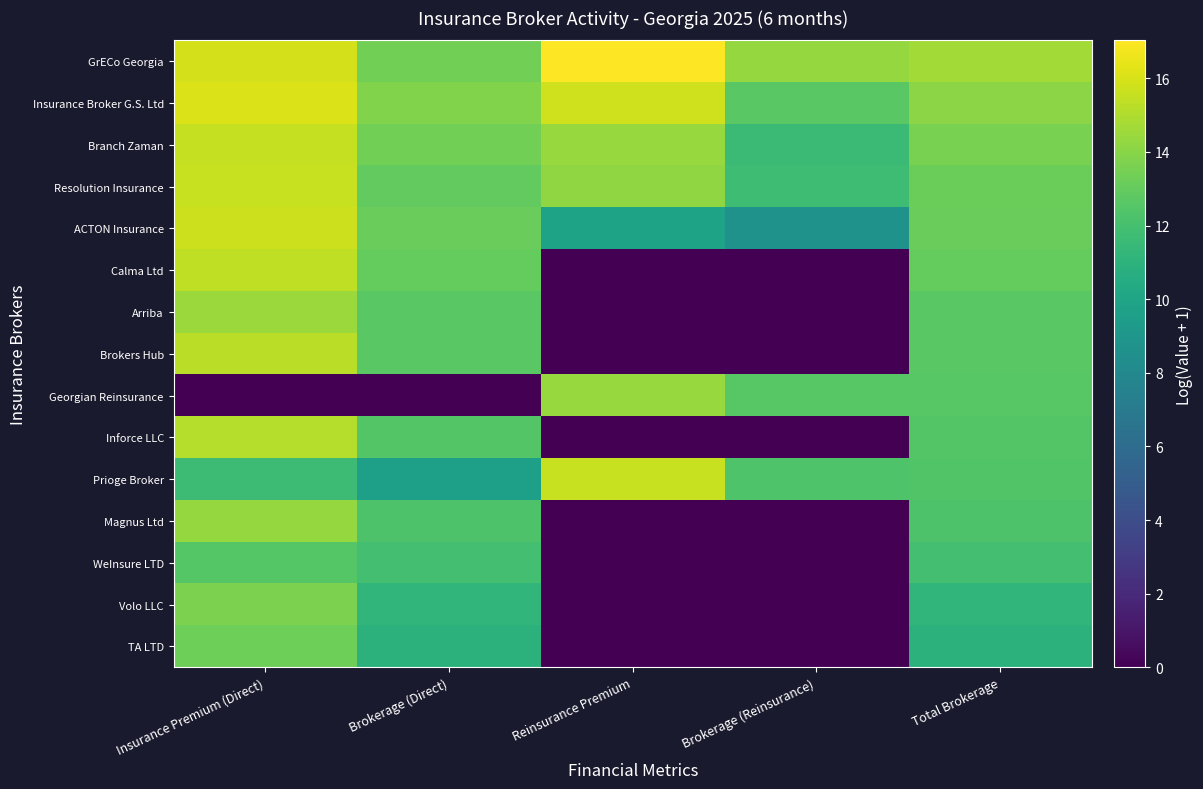

List the series in order of their peak value, highest first.

GrECo Georgia, Insurance Broker G.S. Ltd, ACTON Insurance, Prioge Broker, Resolution Insurance, Branch Zaman, Calma Ltd, Brokers Hub, Inforce LLC, Arriba, Georgian Reinsurance, Magnus Ltd, Volo LLC, TA LTD, WeInsure LTD